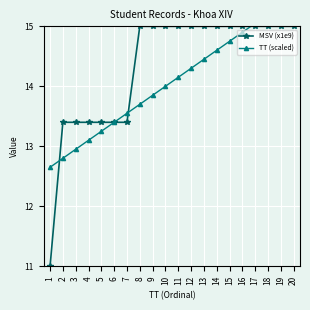

What is the value of the TT (scaled) point at the 11th from the left?

14.2